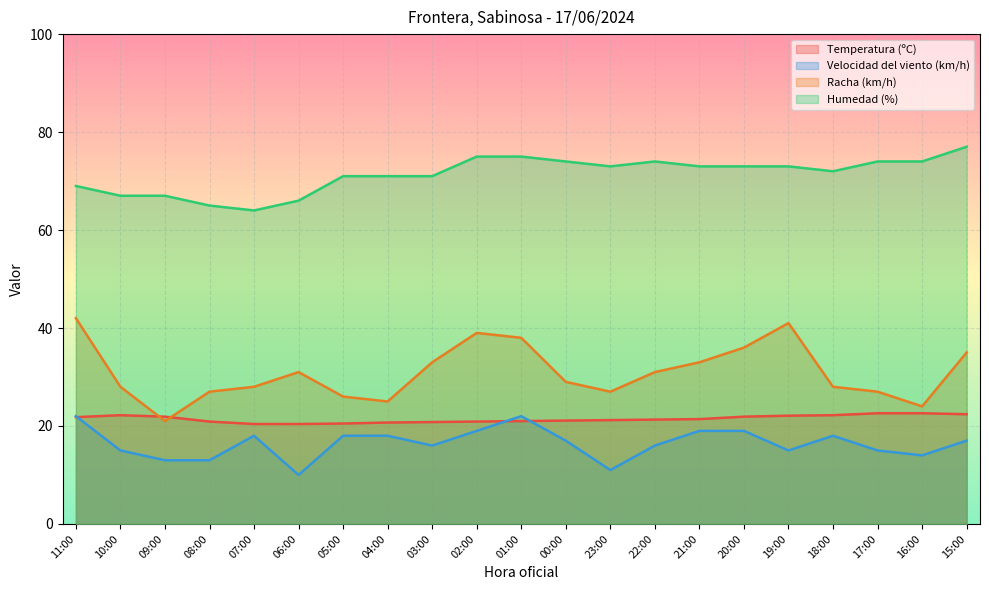

True or false: Temperatura (ºC) has more than 2 points higher than both neighbors.

False